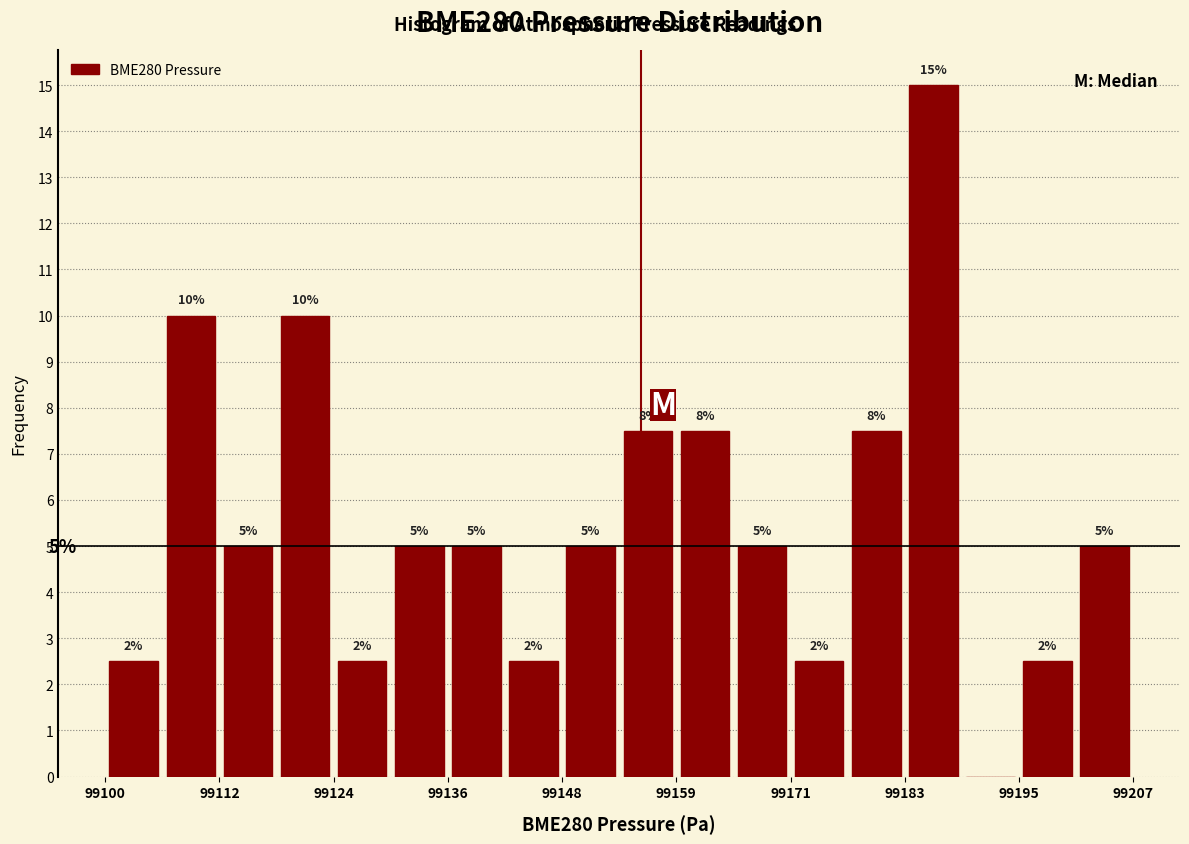

Around what value on the x-axis is the tallest bar? Give the approximate position of its centre, as read against the axis.

99186